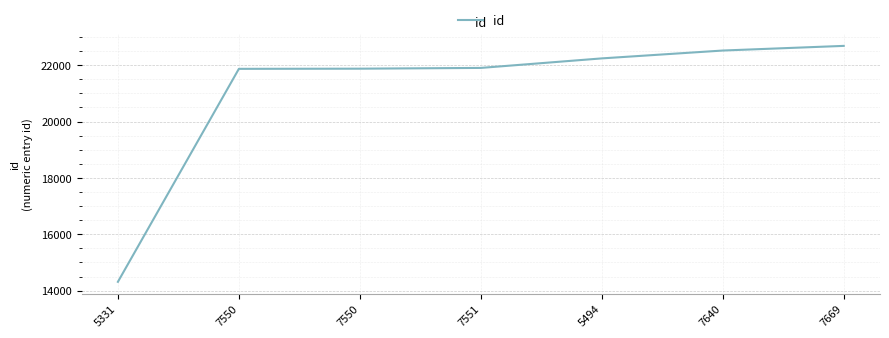

How many categories are shown in the chart?

7